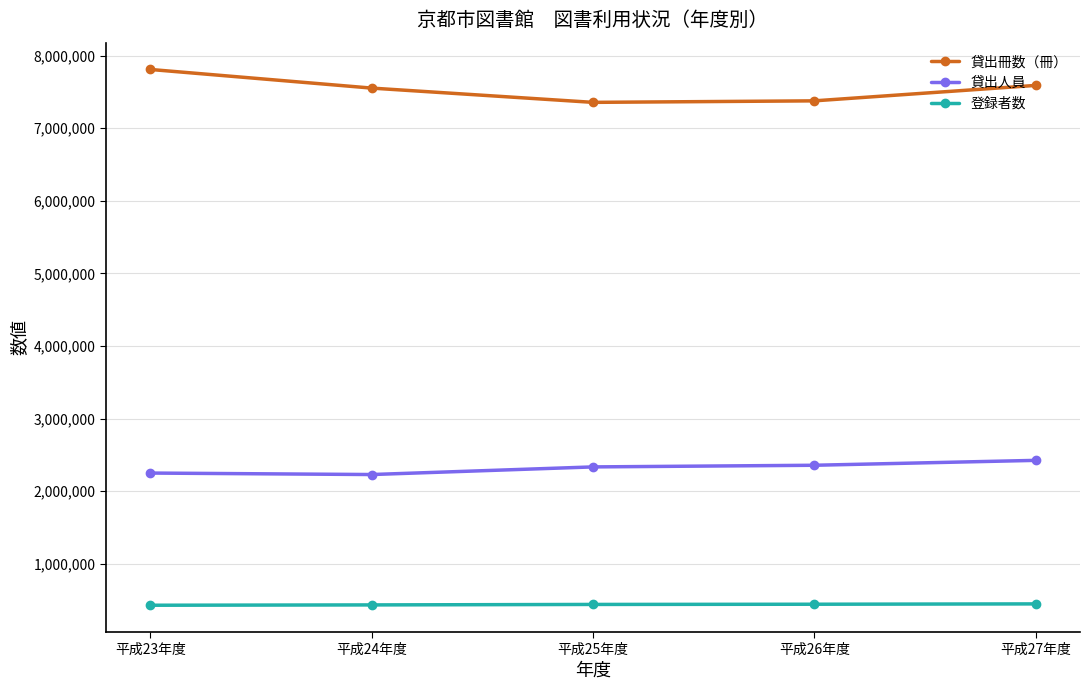

What is the spread (max minus min) of values at 平成26年度?

6931403